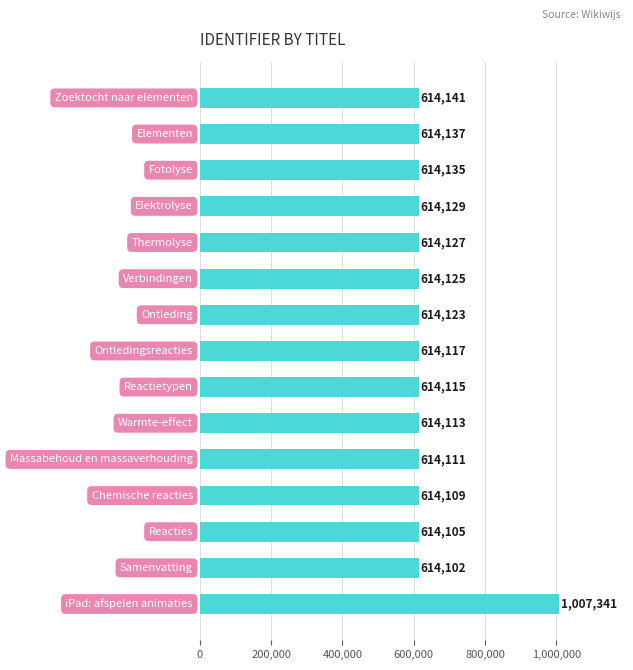

What is the minimum value shown in the chart?

614102